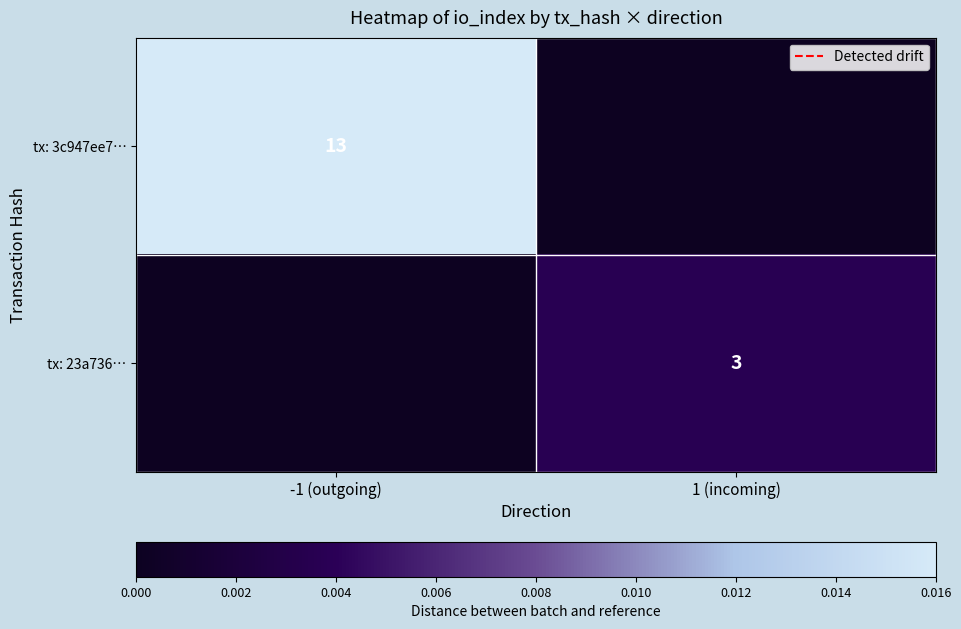

Which category has the lowest value across all series?

1 (incoming)